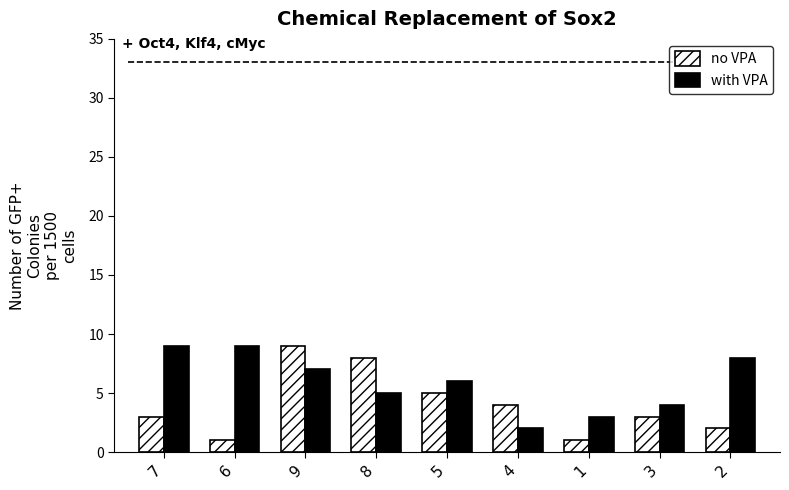

How many bars are there in each group?

2